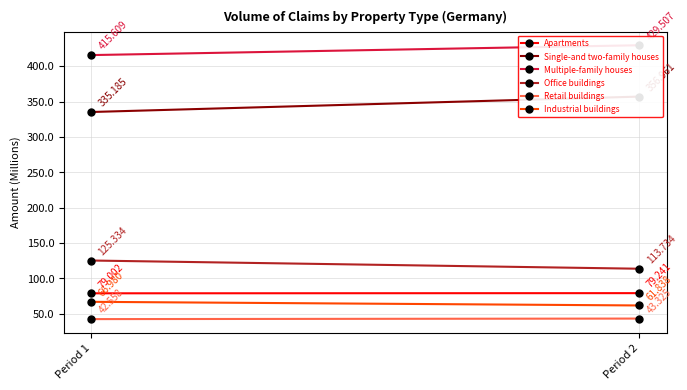

List the series in order of their peak value, highest first.

Multiple-family houses, Single-and two-family houses, Office buildings, Apartments, Industrial buildings, Retail buildings